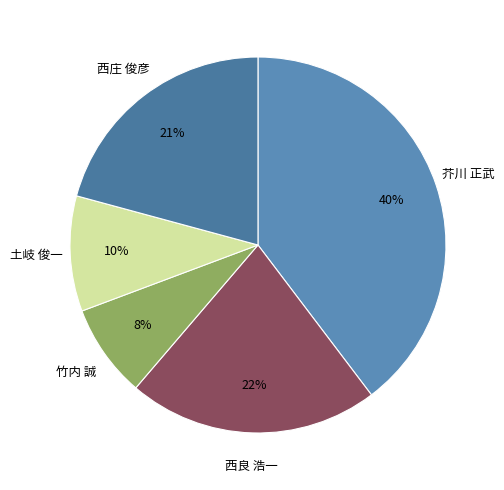

To the nearest percent, what portion does 西良 浩一 represent?

22%